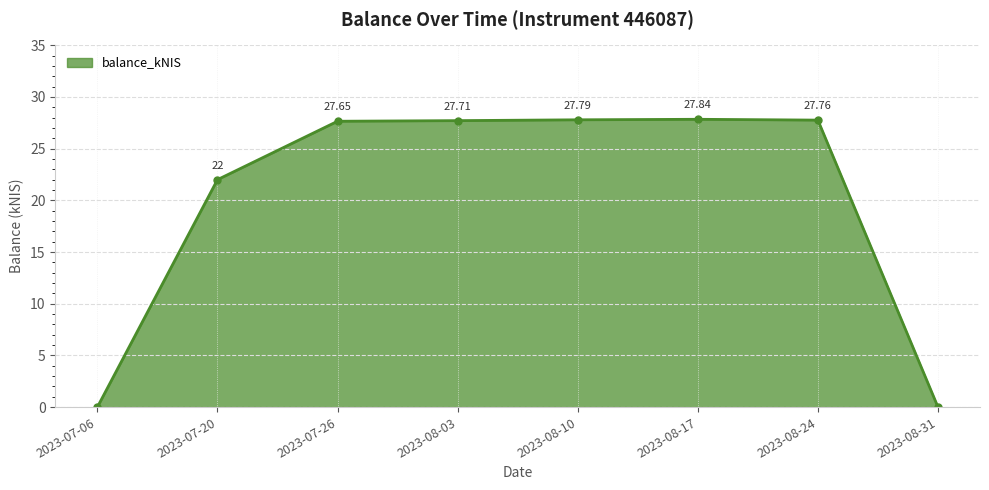

What is the difference between the maximum and second lowest values?

27.8